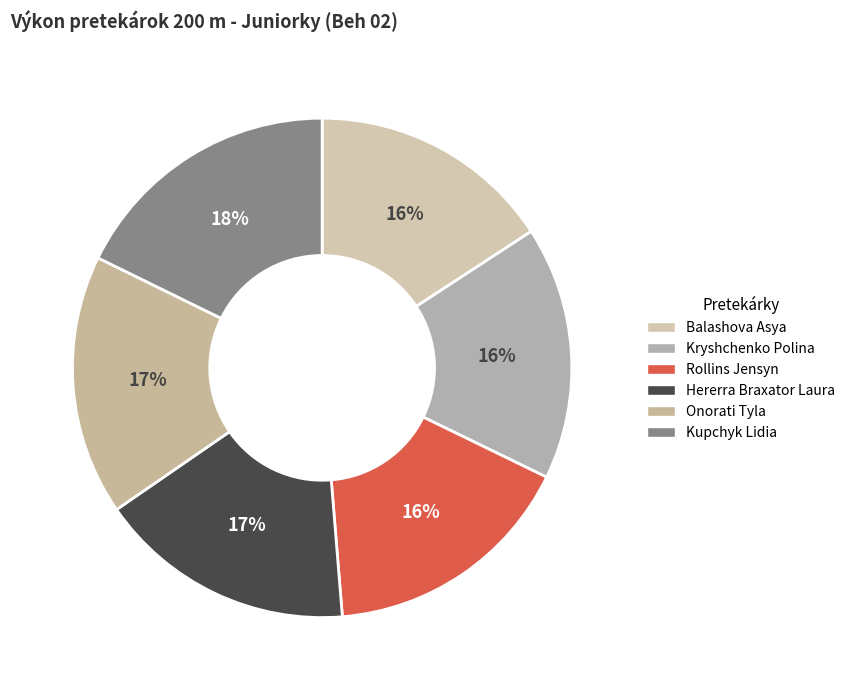

How many segments does this pie chart have?

6